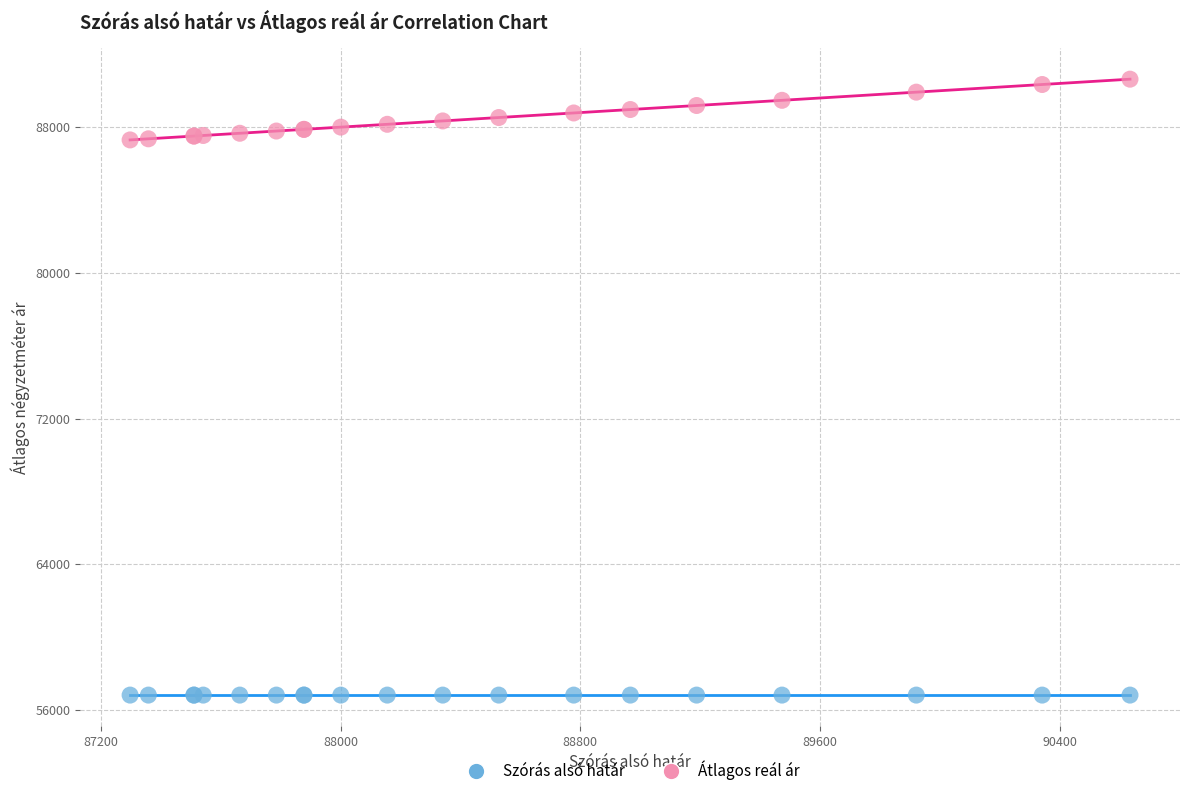

Which series contains the highest Y value?

Átlagos reál ár